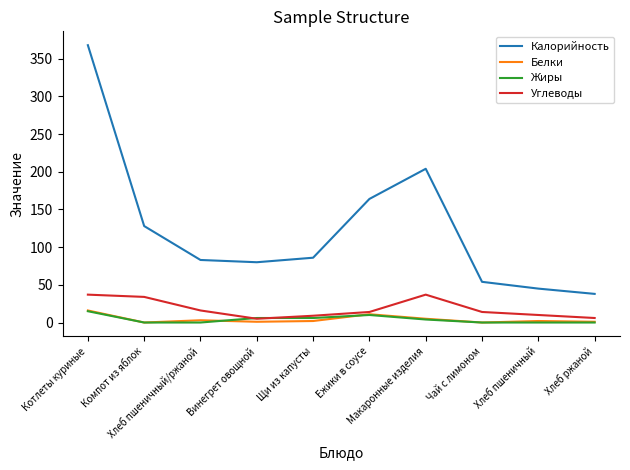

Which series has the largest range (max minus min)?

Калорийность